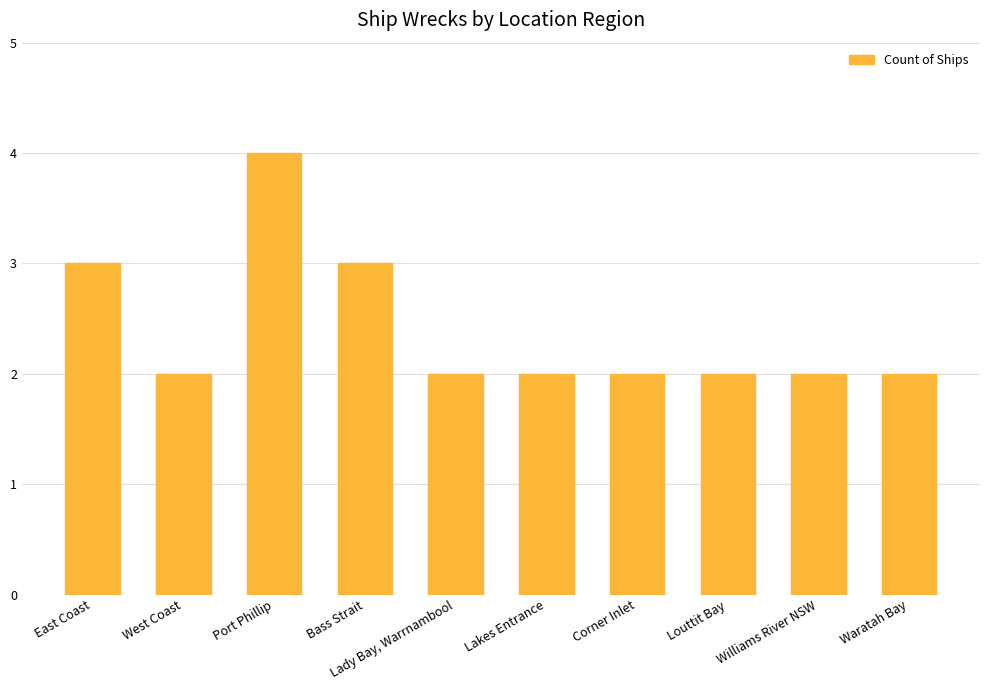

Does the chart contain any negative values?

No